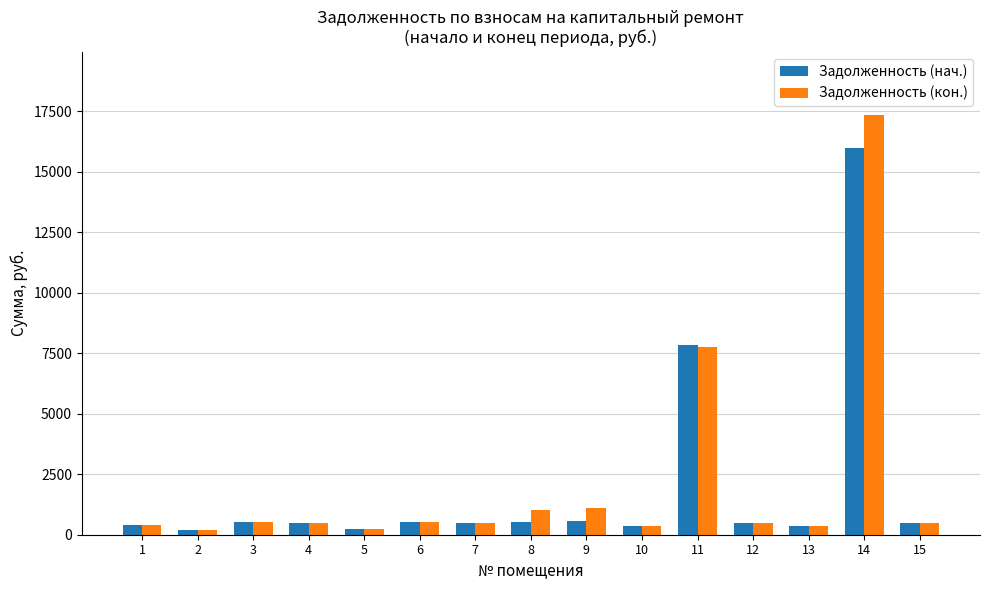

Count the number of categories in the chart.

15